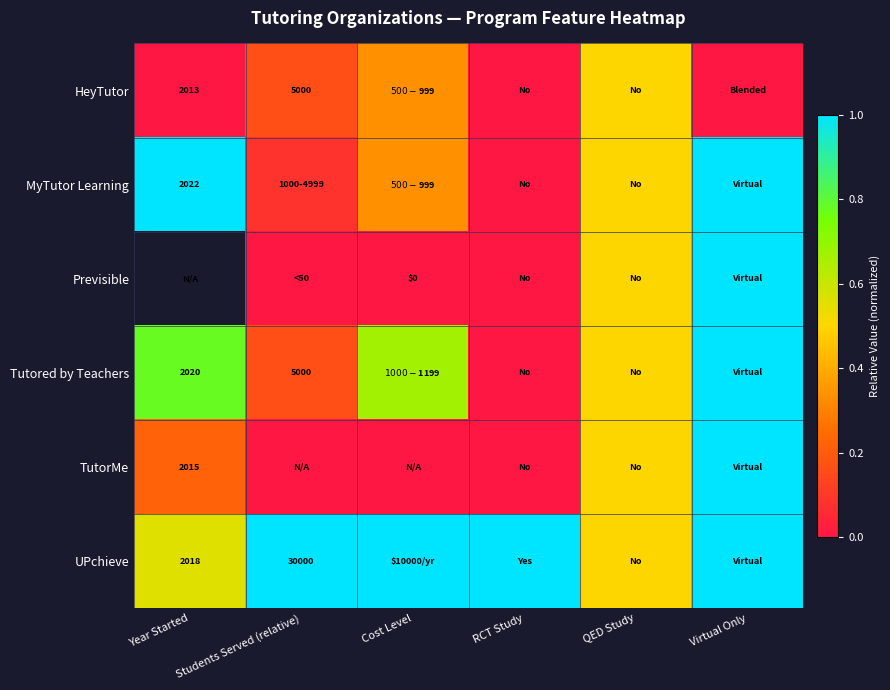

Is the value of TutorMe at Year Started greater than the value of MyTutor Learning at Year Started?

No